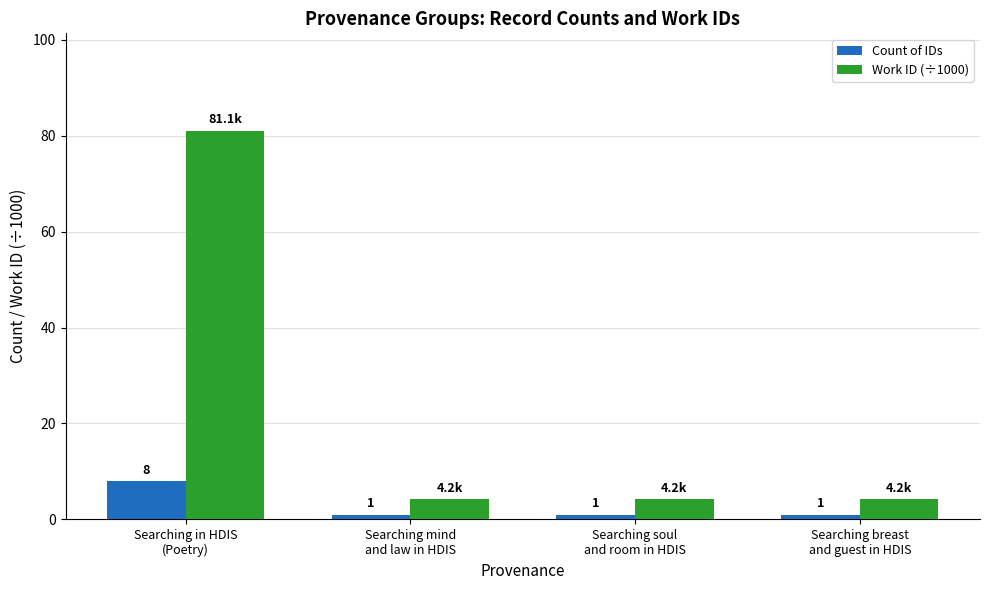

What is the smallest value displayed?

1.0